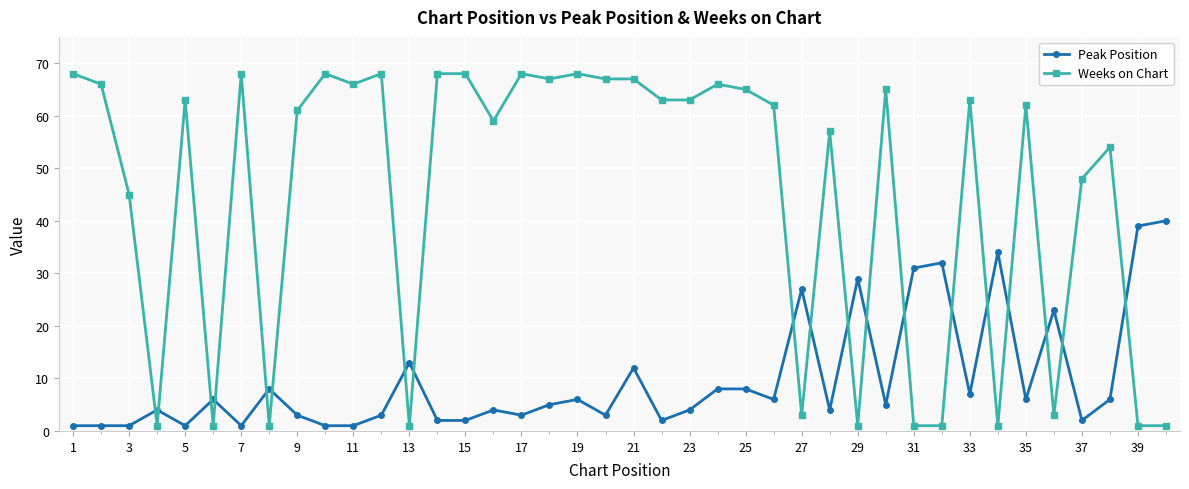

How many intersections are there between Peak Position and Weeks on Chart?

19